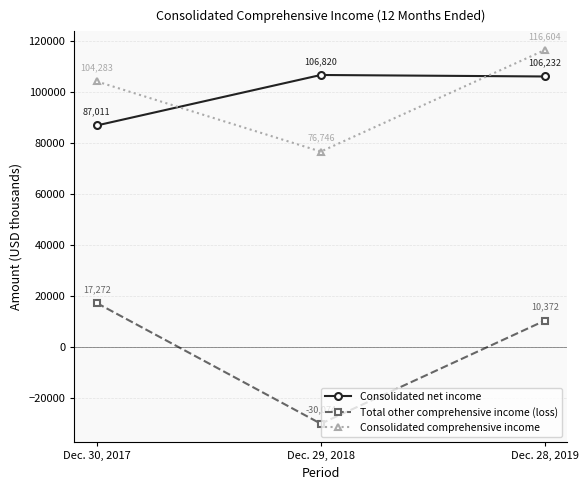

Is this an area chart (filled region under the line)?

No